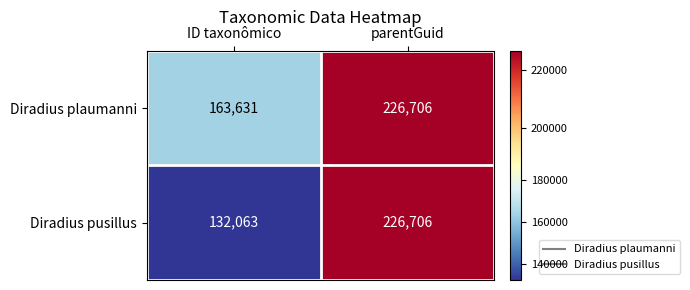

Reading left to right, transcribe all the data shown in this chart.

Diradius plaumanni: ID taxonômico=163631	parentGuid=226706
Diradius pusillus: ID taxonômico=132063	parentGuid=226706